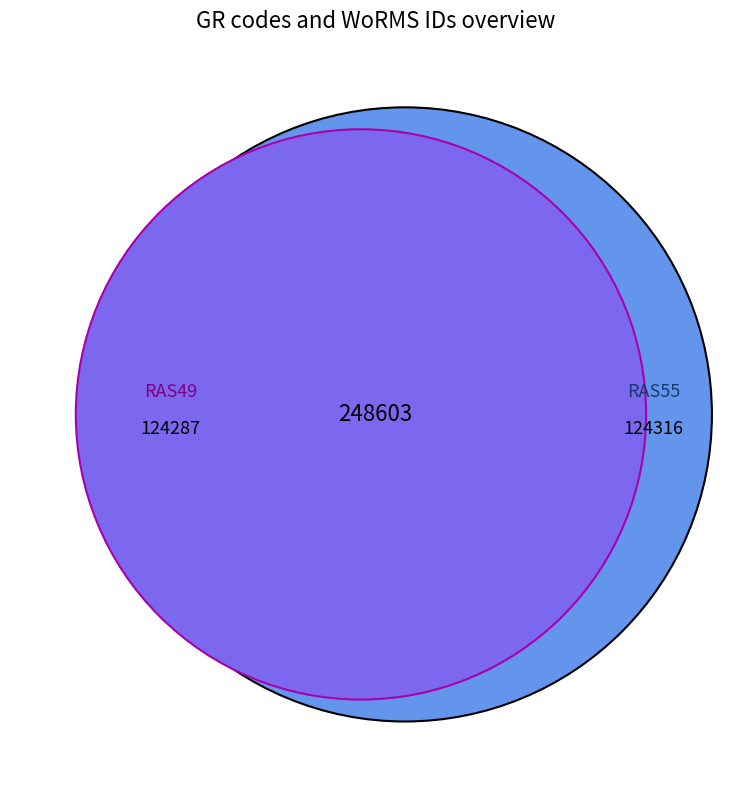

To the nearest percent, what percentage of the pie is RAS55?

50%